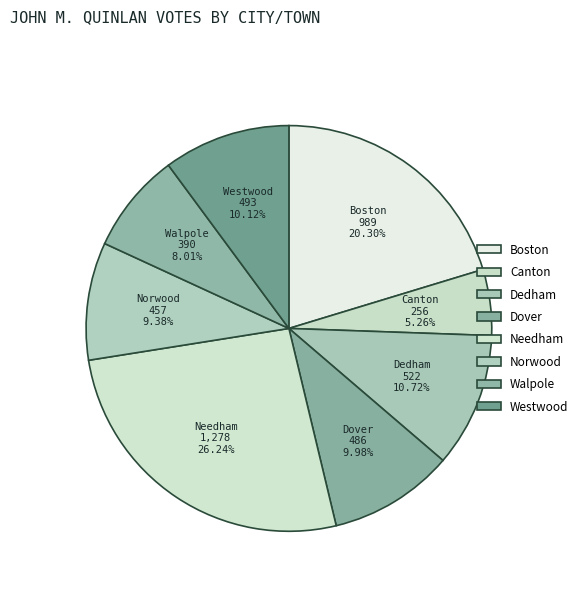

True or false: Dover accounts for 10% of the total.

True